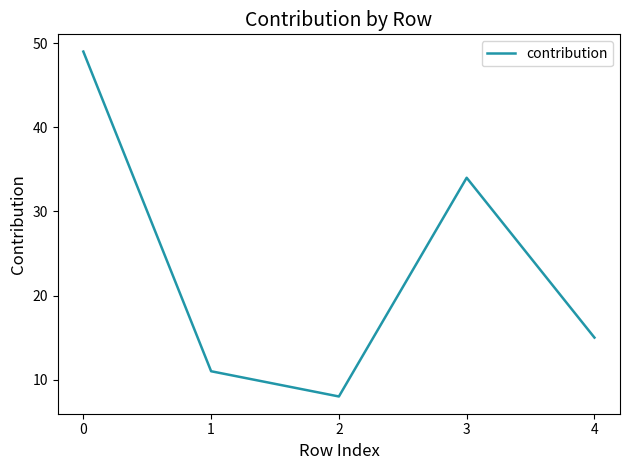

Is it true that the value at 3 is 51?

False